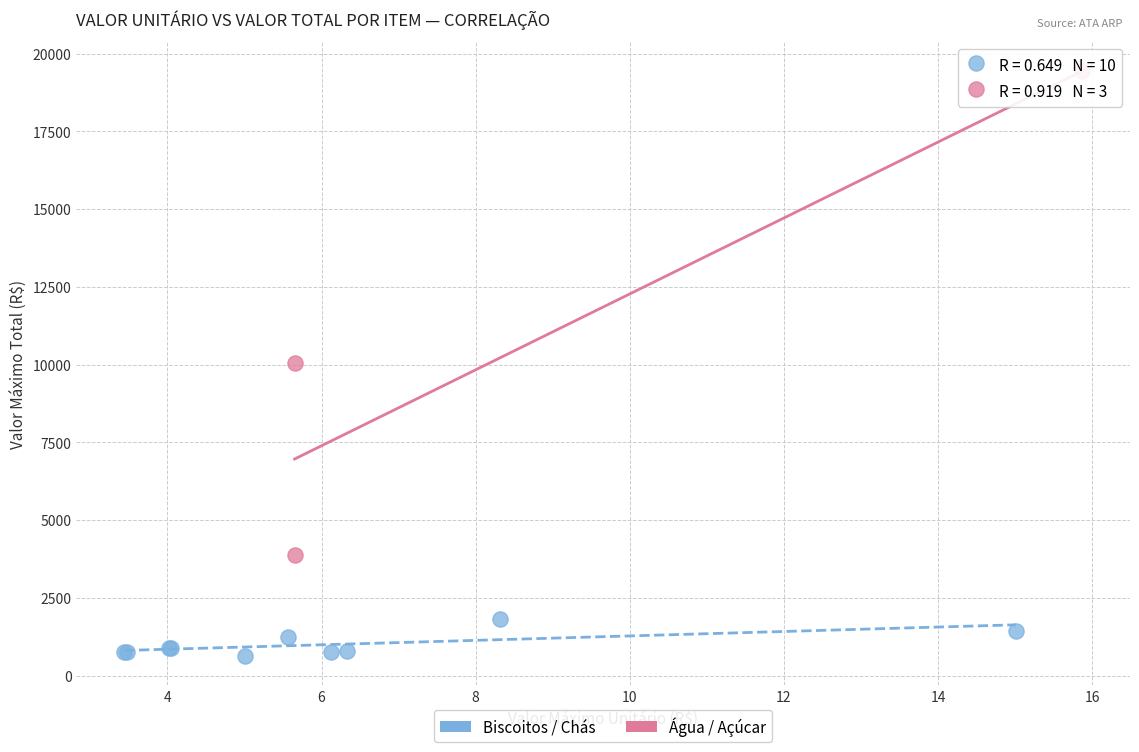

Which series contains the lowest Y value?

Biscoitos / Chás